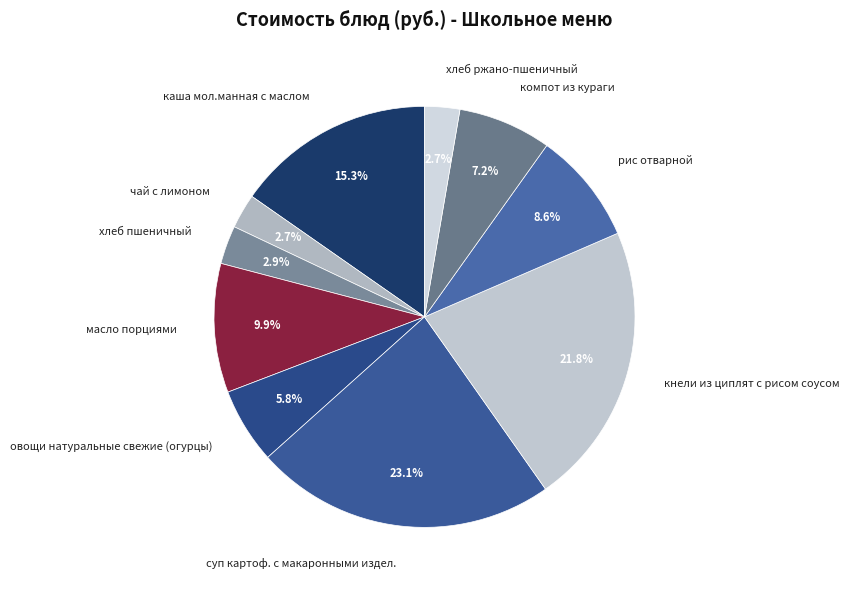

To the nearest percent, what portion does суп картоф. с макаронными издел. represent?

23%